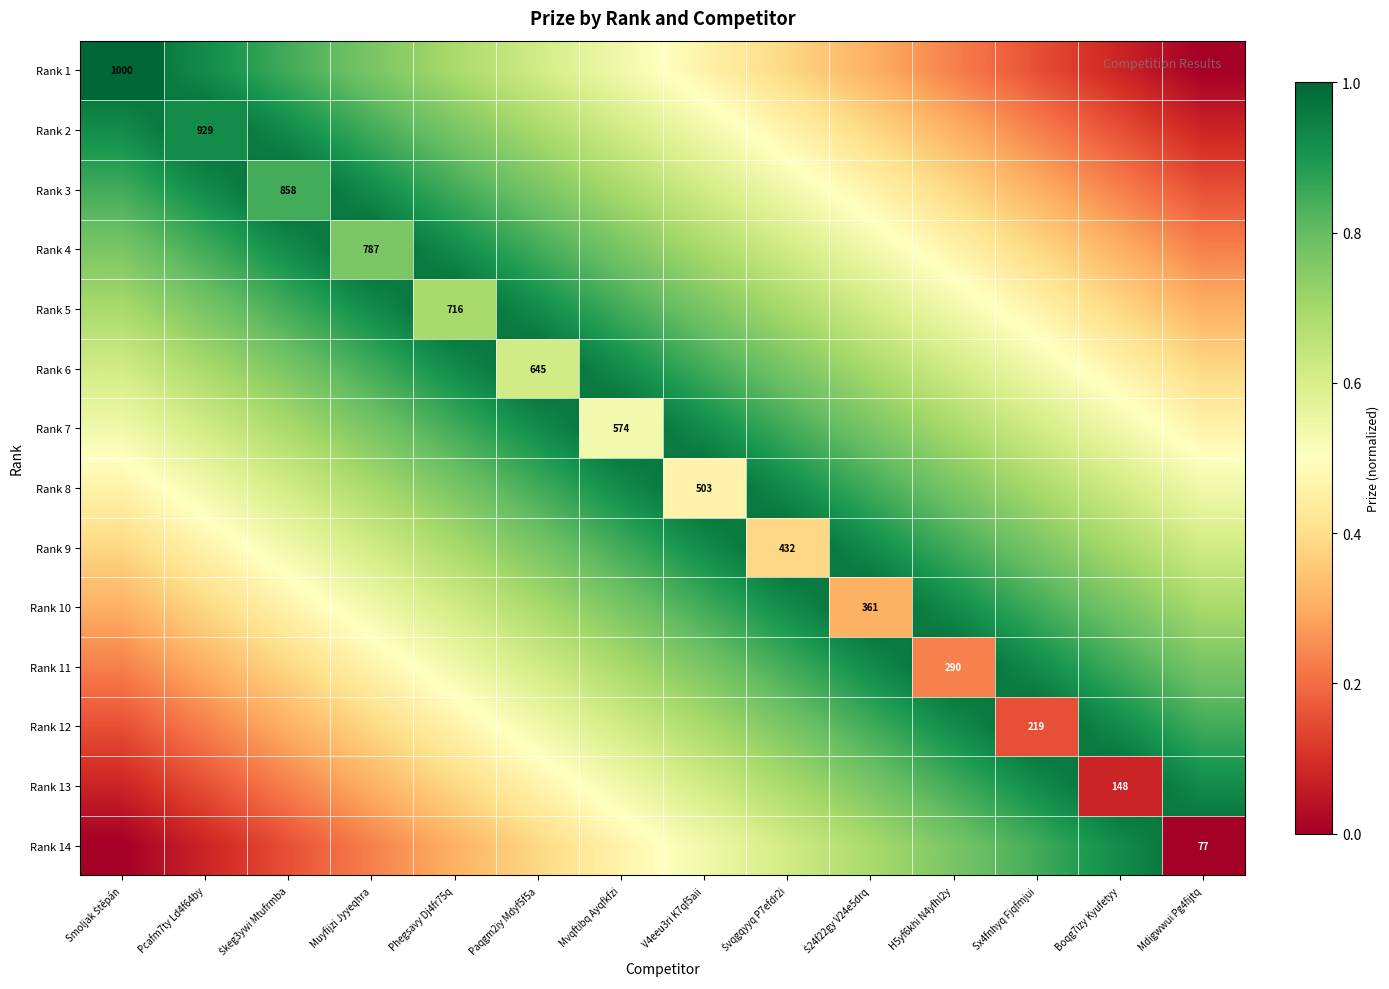

Which label corresponds to the largest value in the chart?

Smoljak Štěpán